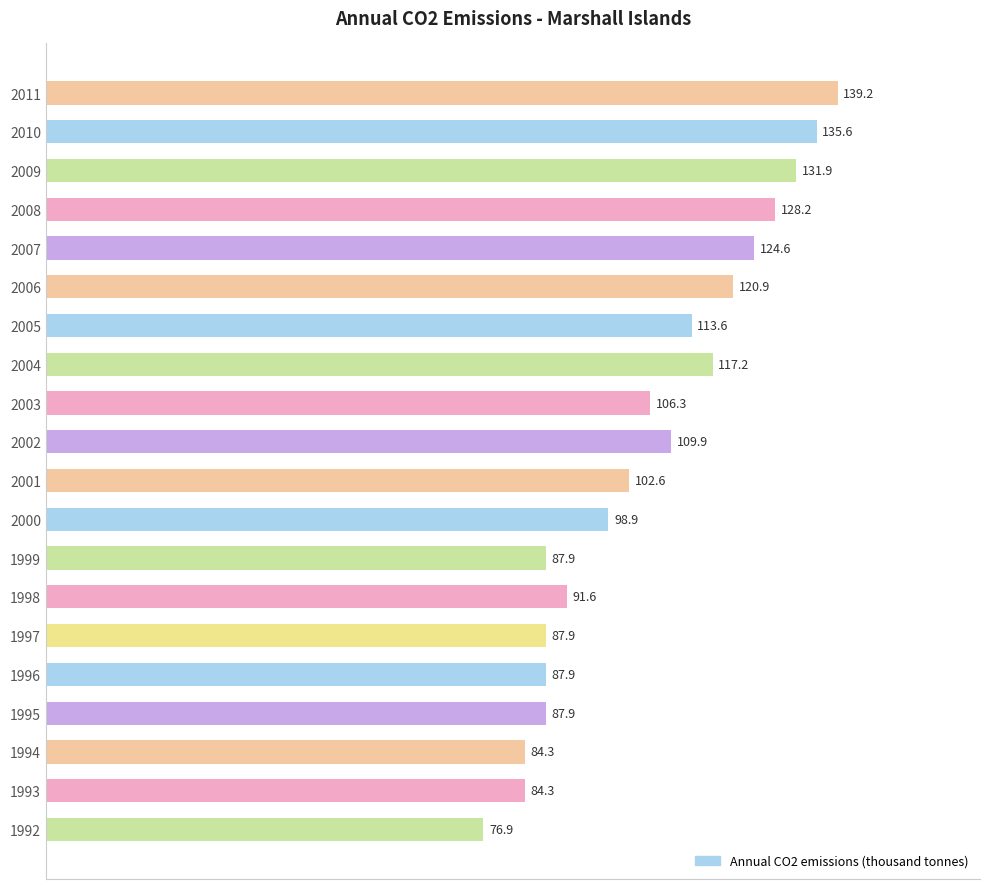

What is the average value?

105.9